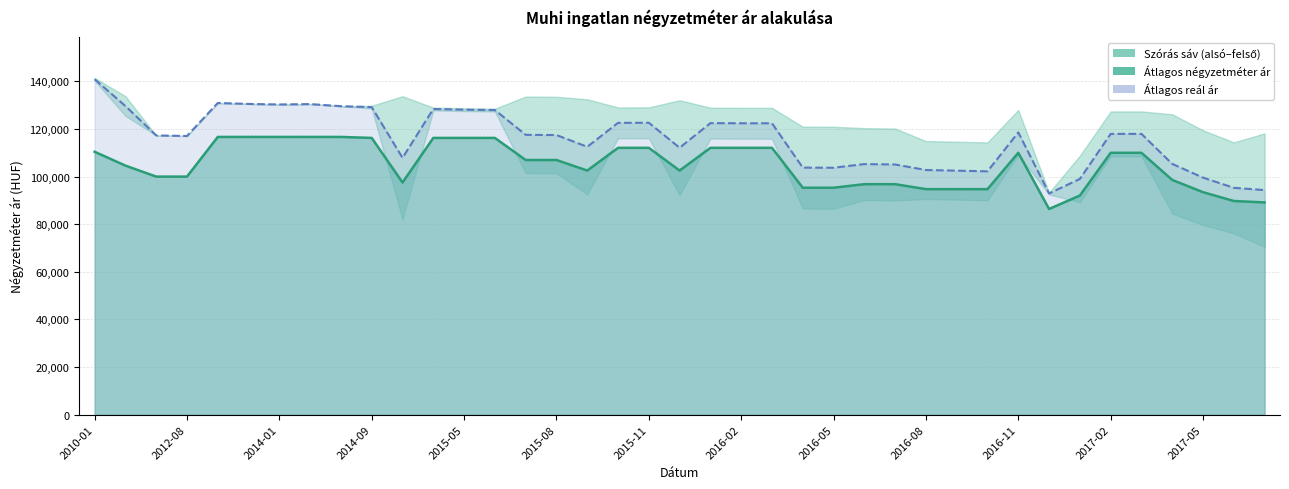

What is the label of the 33rd point from the right?

2014-01